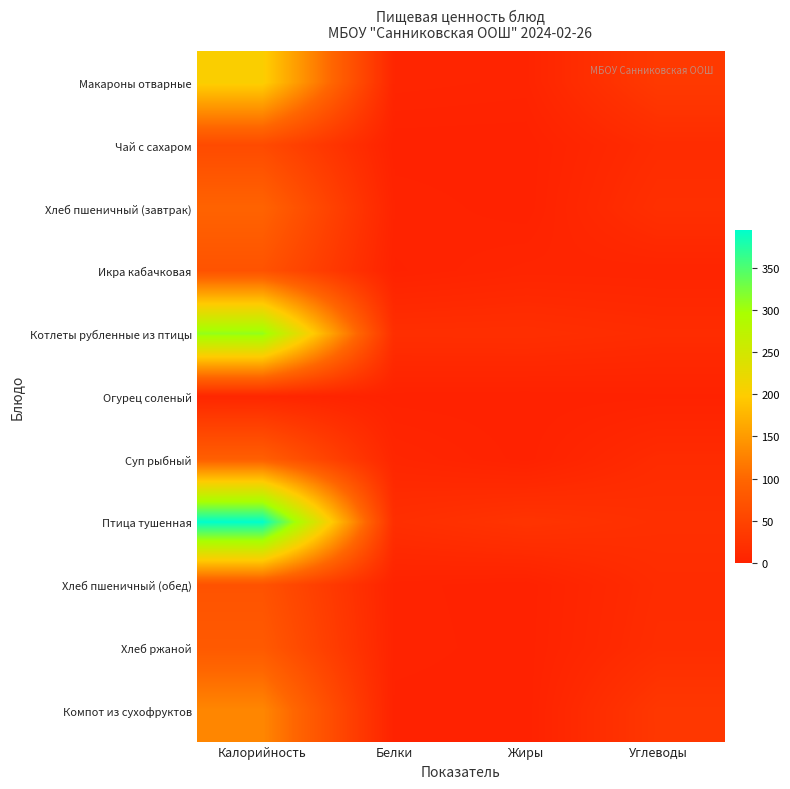

Which series has the largest total across all categories?

Птица тушенная